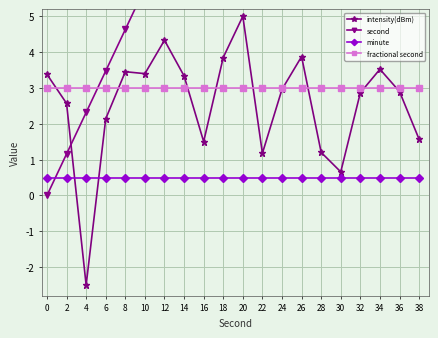

Which series has the largest range (max minus min)?

second